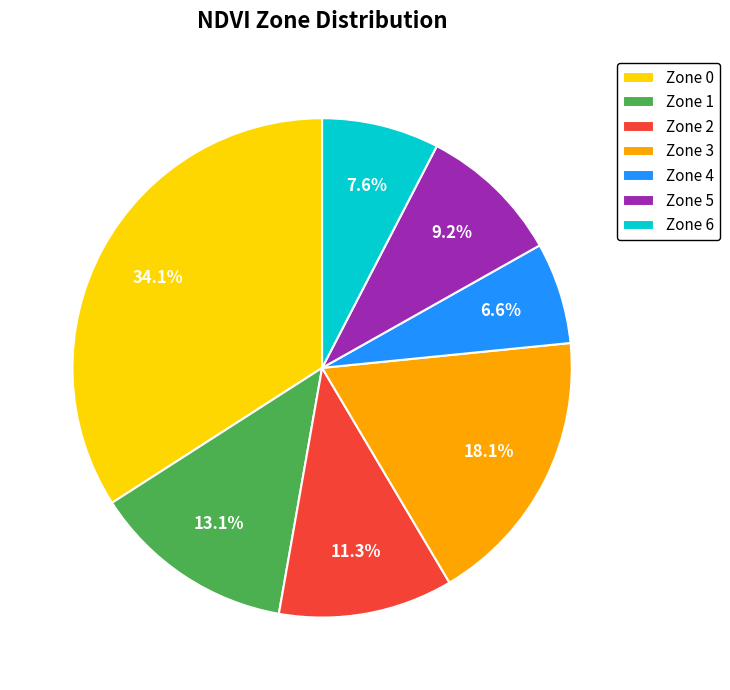

What percentage do Zone 5 and Zone 6 together represent?

16.8%